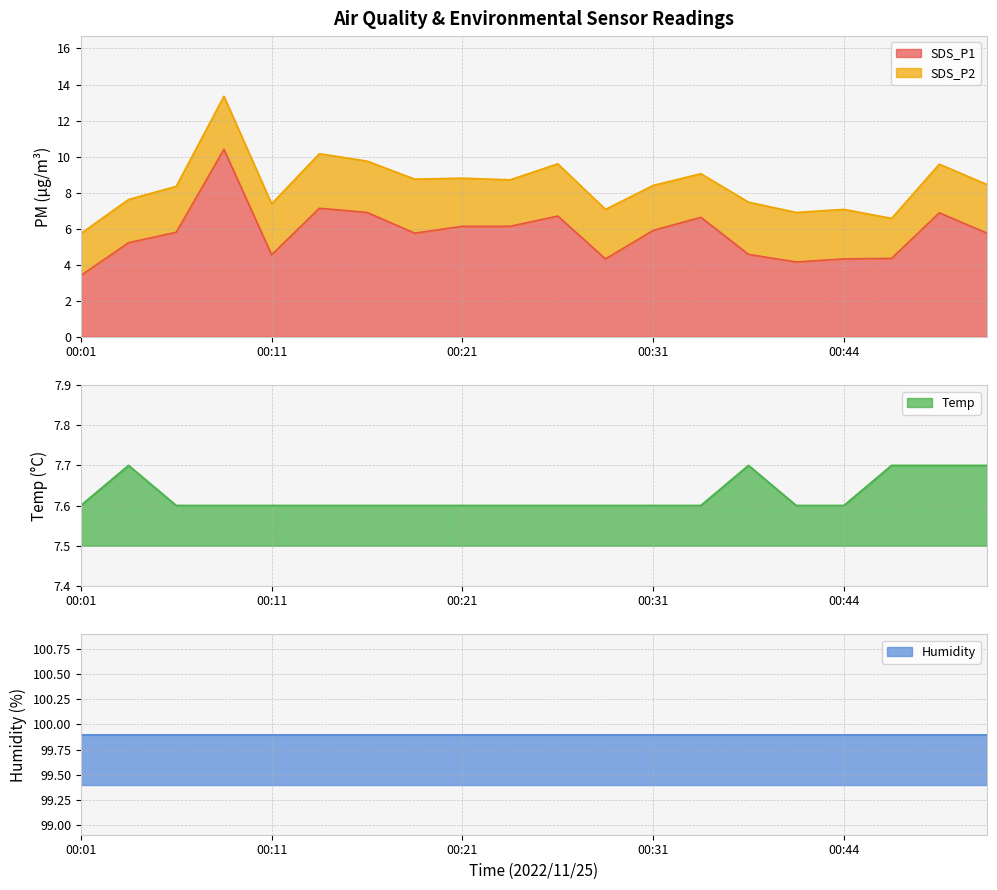

At which category is the sum across all series the highest?

00:09